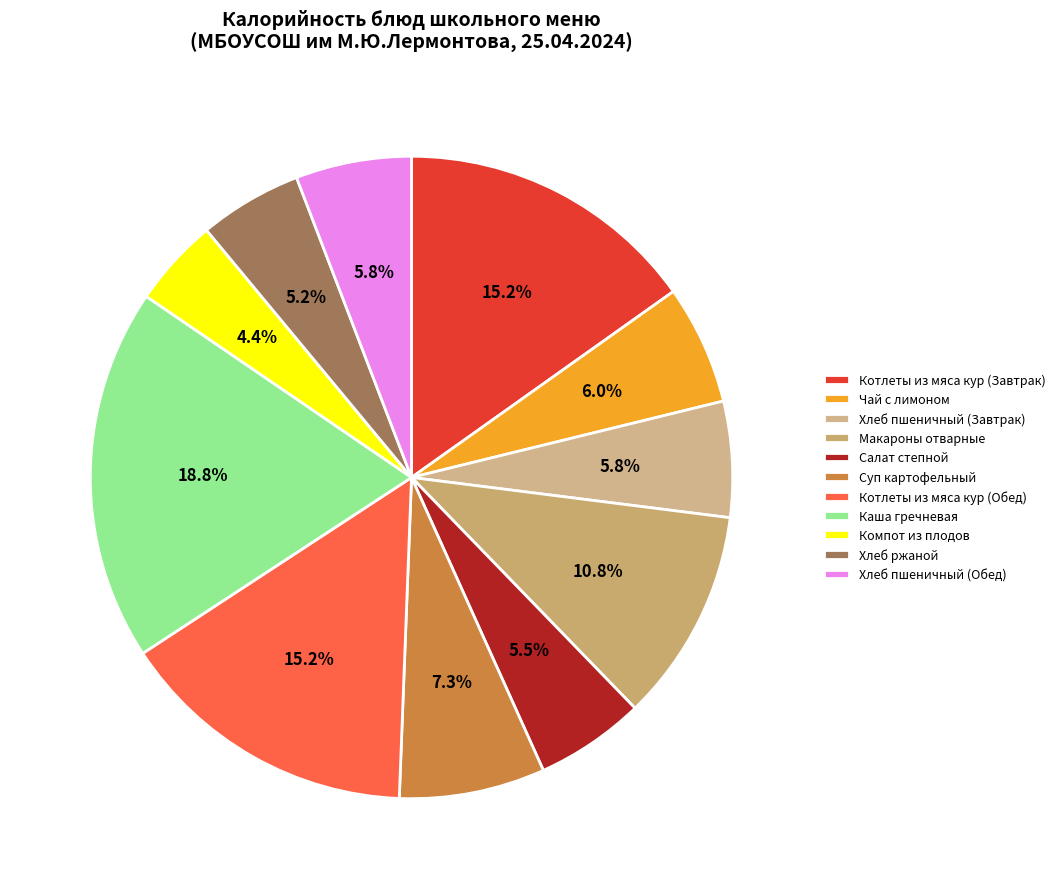

What is the largest slice in the pie chart?

Каша гречневая